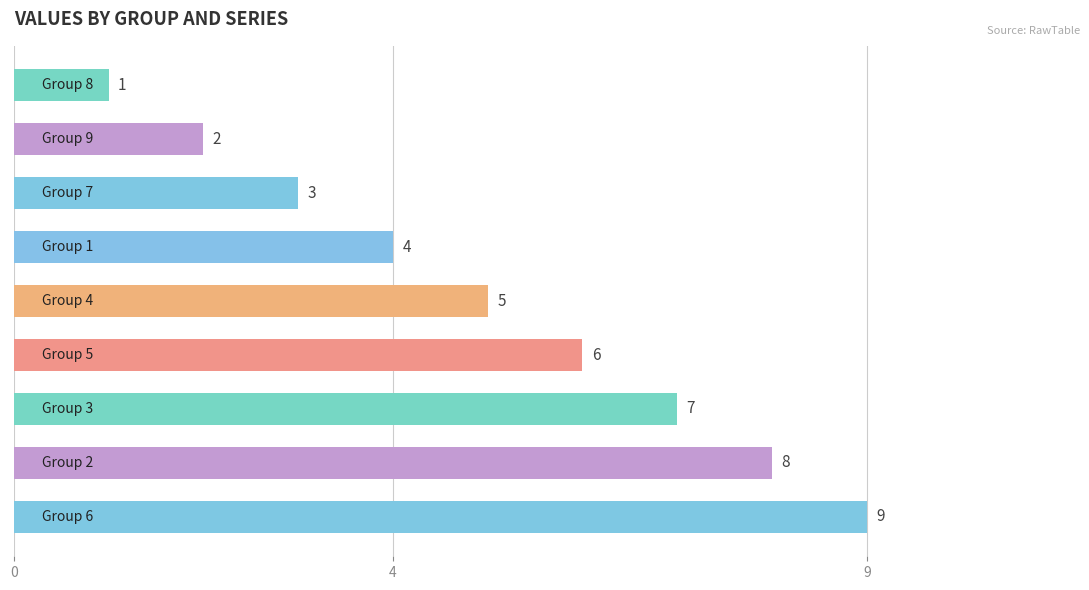

What is the maximum value shown in the chart?

9